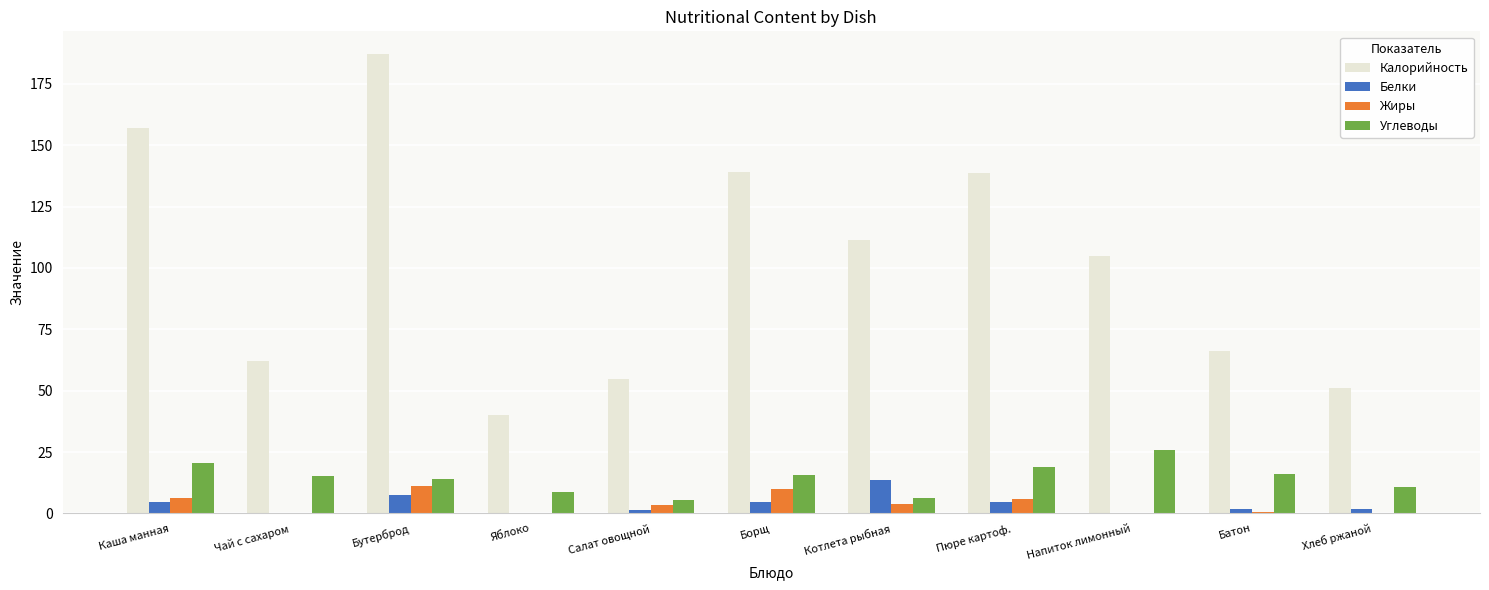

What is the sum of all Белки values?

40.6